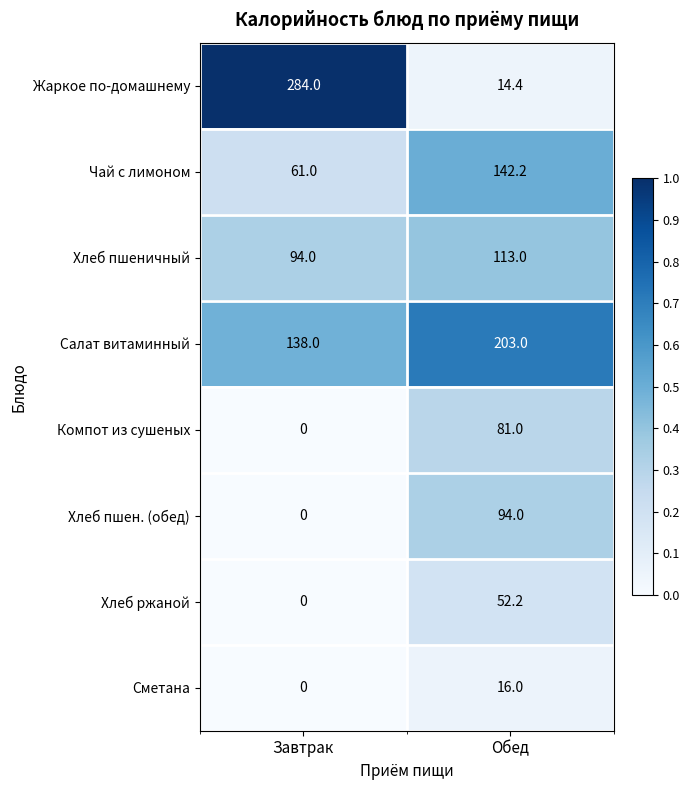

What is the difference between the Салат витаминный values at Обед and Завтрак?

65.0